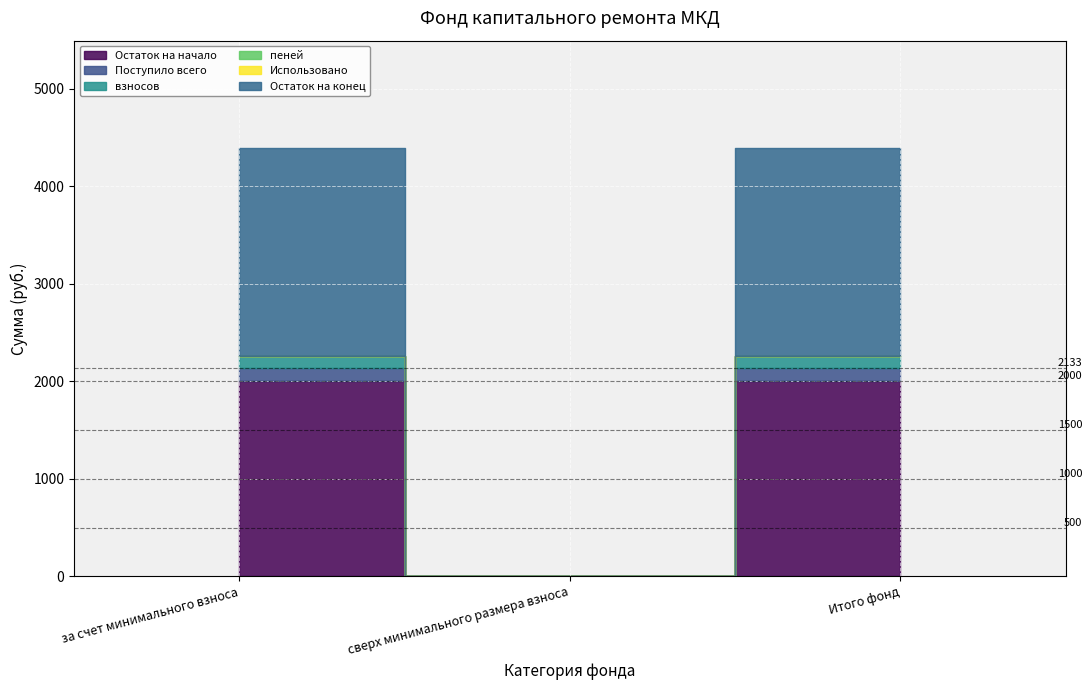

At which label is Использовано closest to 0?

за счет минимального взноса